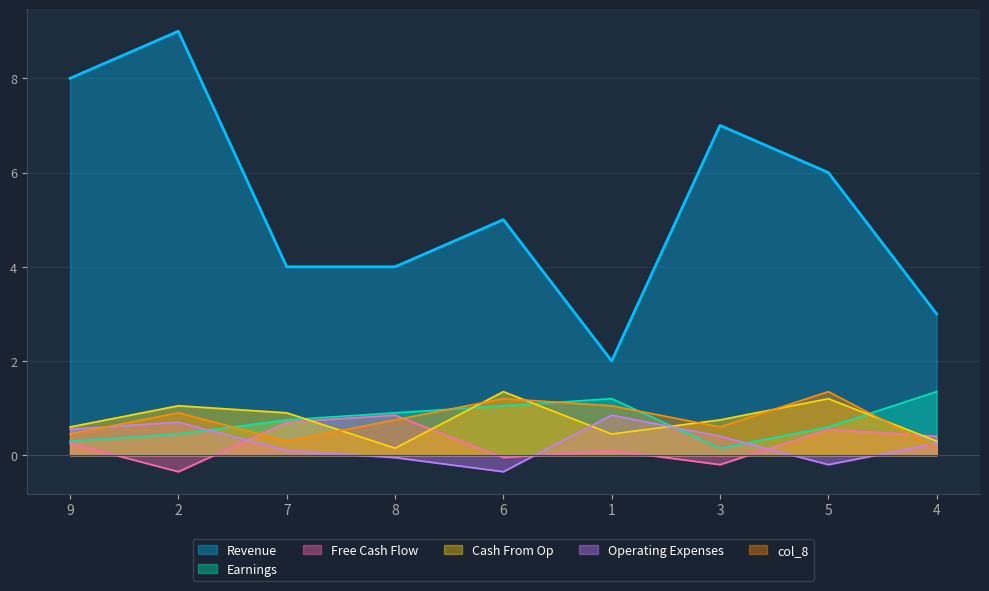

Is the value of Cash From Op at 6 greater than the value of Free Cash Flow at 1?

Yes